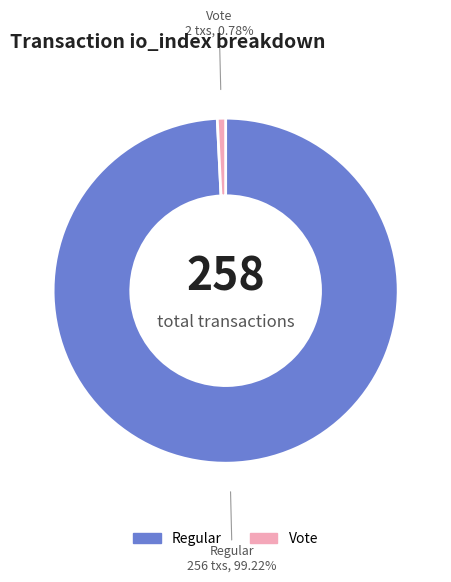

To the nearest percent, what is the average slice percentage?

50%